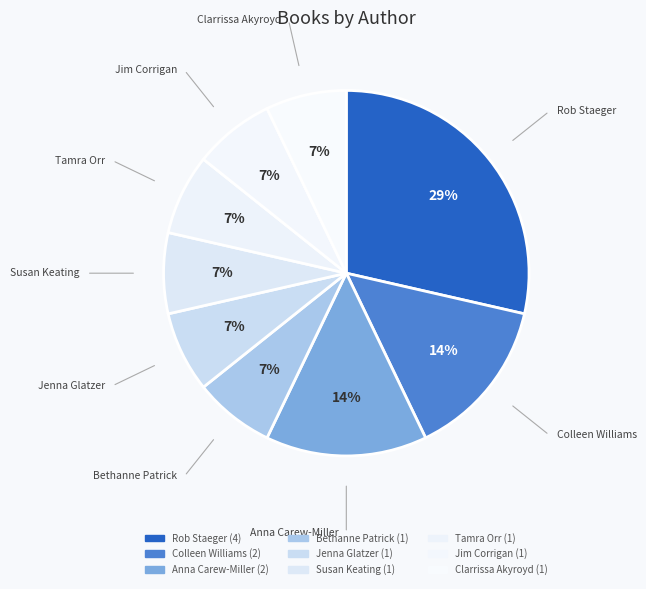

Do Anna Carew-Miller and Bethanne Patrick together represent more than half of the pie?

No